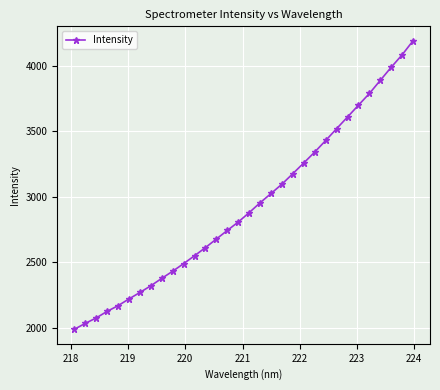

What is the average value?

2930.6